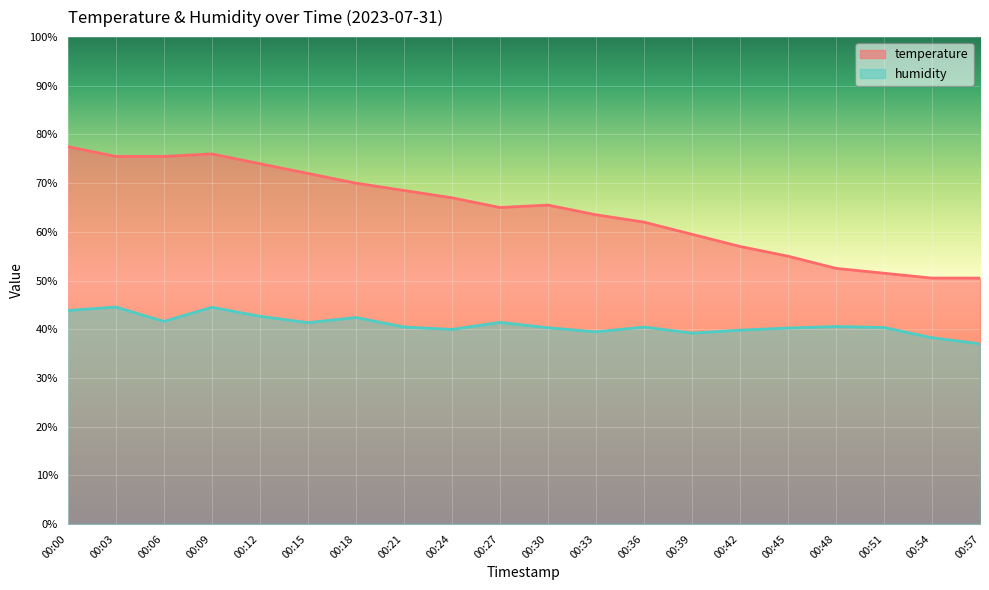

Which has a higher value, 00:42 or 00:21?

00:21